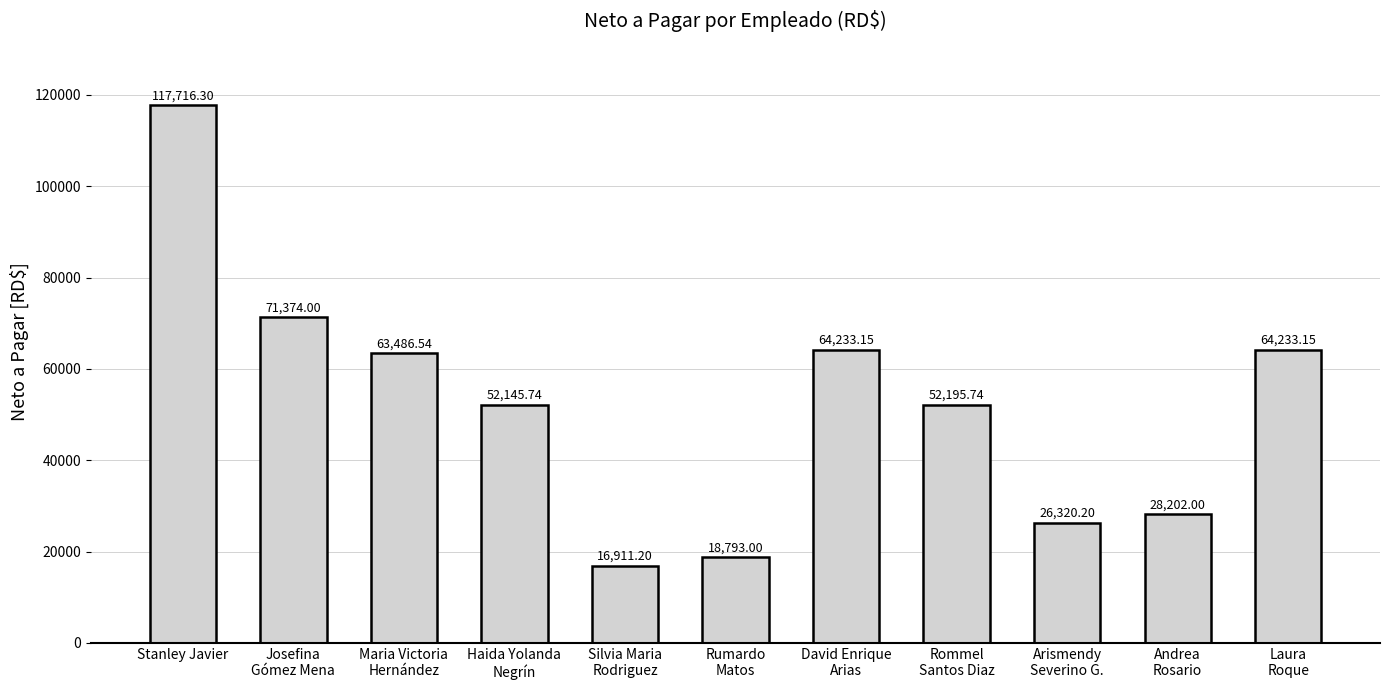

Reading left to right, extract all data points from this chart.

Stanley Javier=117716.3	Josefina
Gómez Mena=71374.0	Maria Victoria
Hernández=63486.5	Haida Yolanda
Negrín=52145.7	Silvia Maria
Rodriguez=16911.2	Rumardo
Matos=18793.0	David Enrique
Arias=64233.2	Rommel
Santos Diaz=52195.7	Arismendy
Severino G.=26320.2	Andrea
Rosario=28202.0	Laura
Roque=64233.2